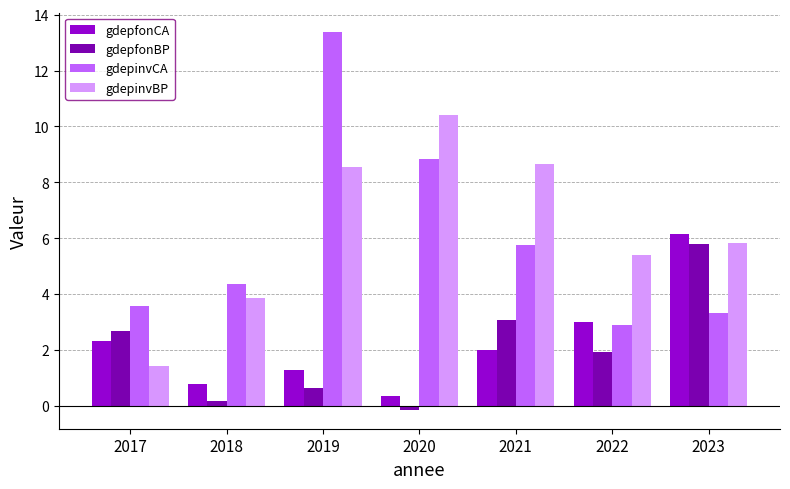

Which category has the highest value in the gdepfonBP series?

2023